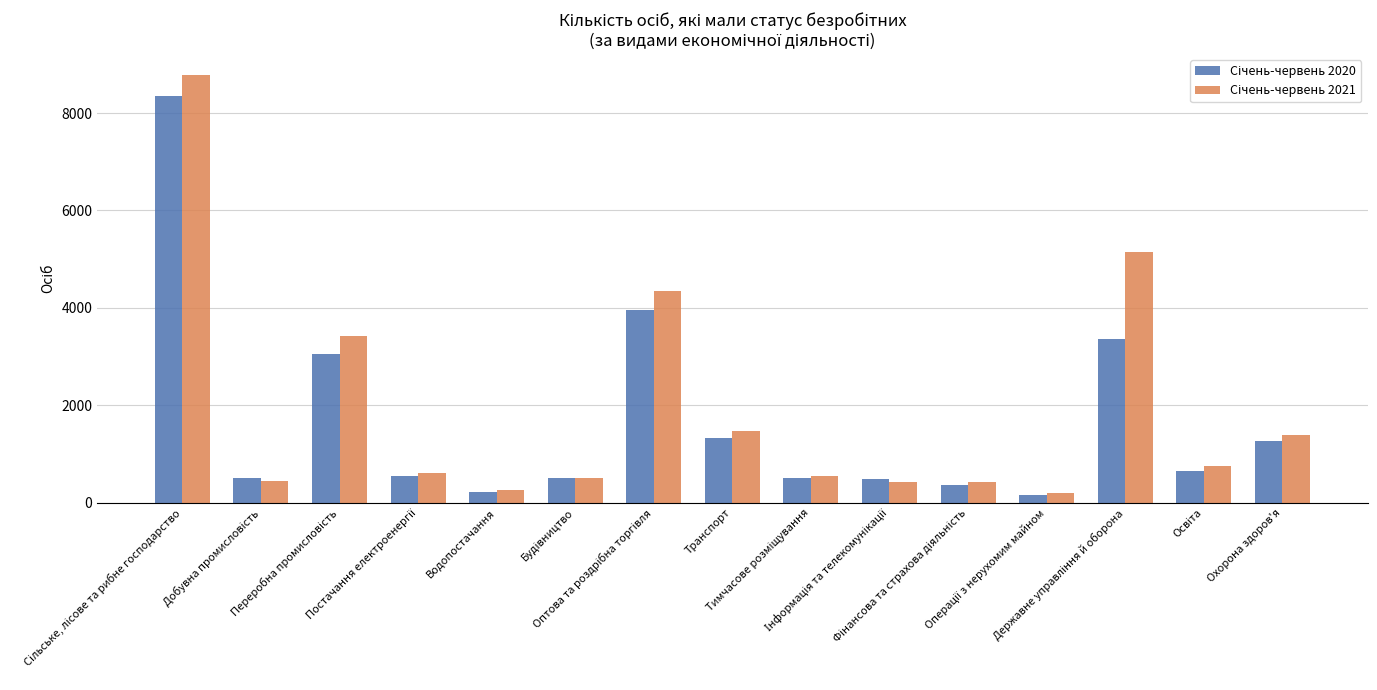

How many distinct data groups are displayed?

2